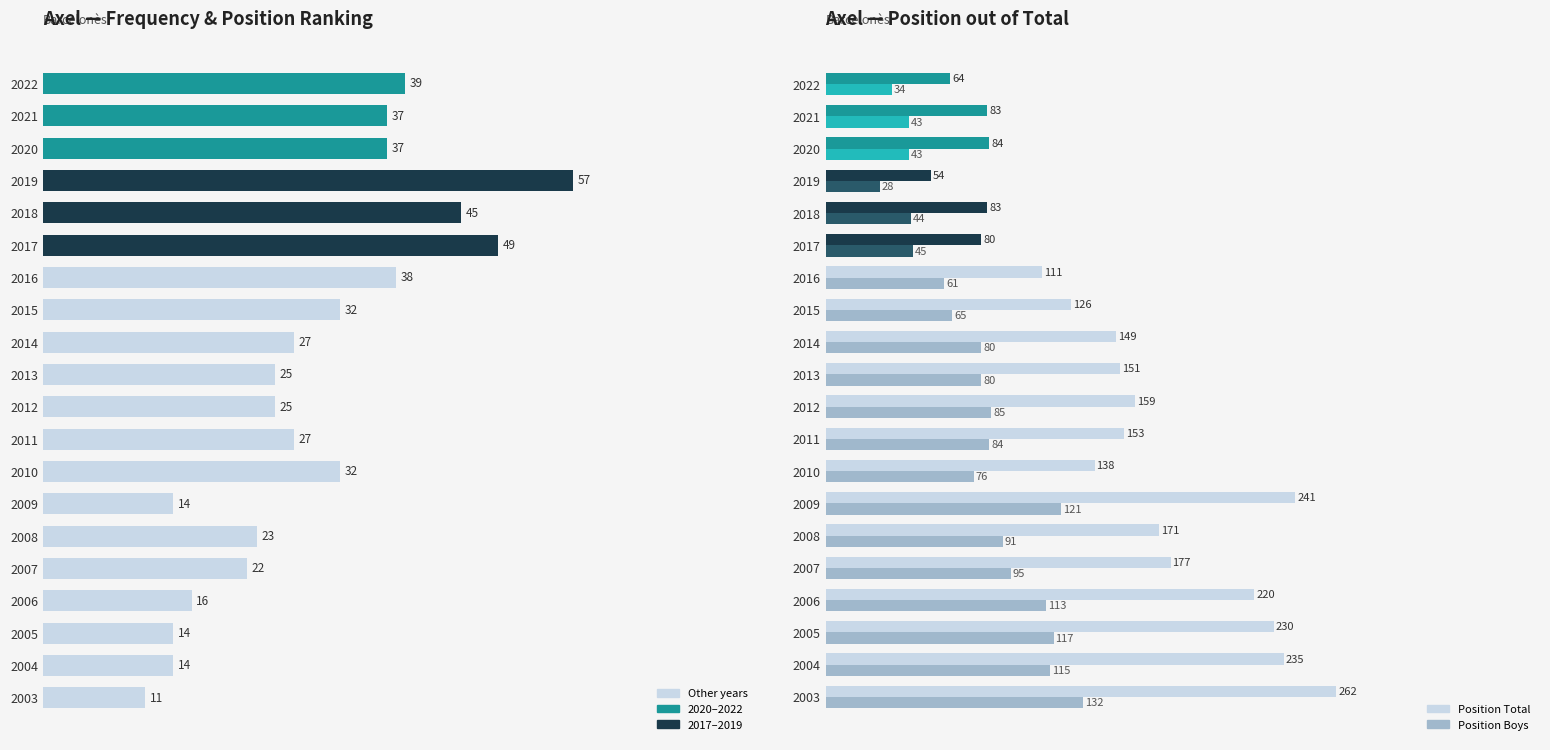

Which series has the largest total across all categories?

Position Total